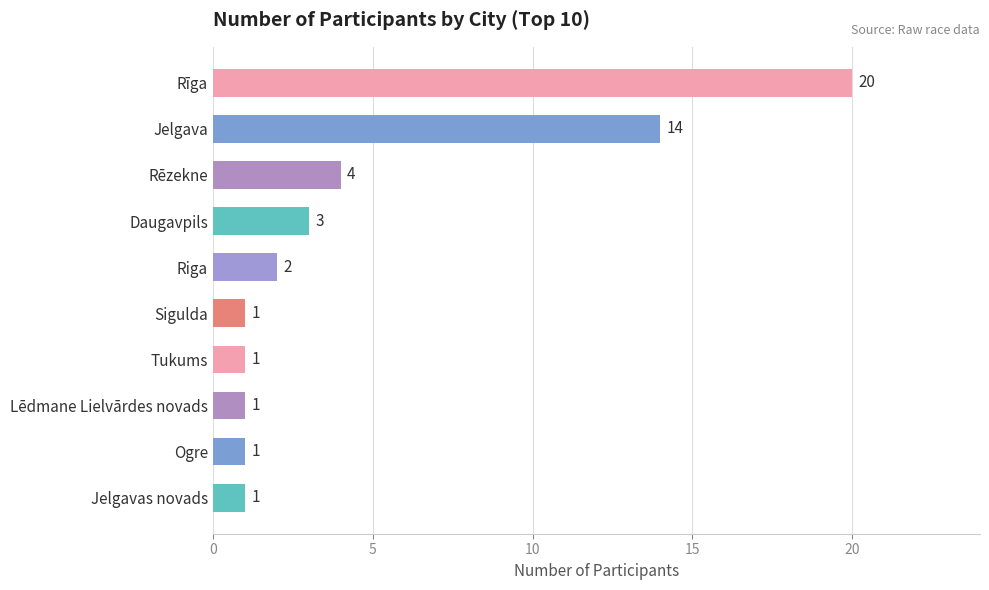

Reading top to bottom, list all the values displayed in this chart.

20	14	4	3	2	1	1	1	1	1